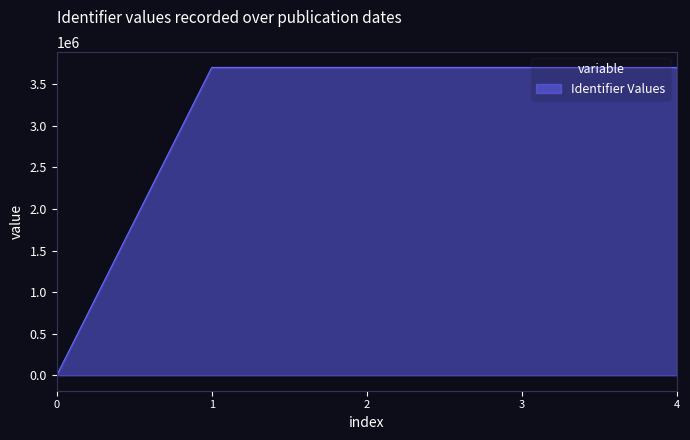

How many values are below 3701766?

2